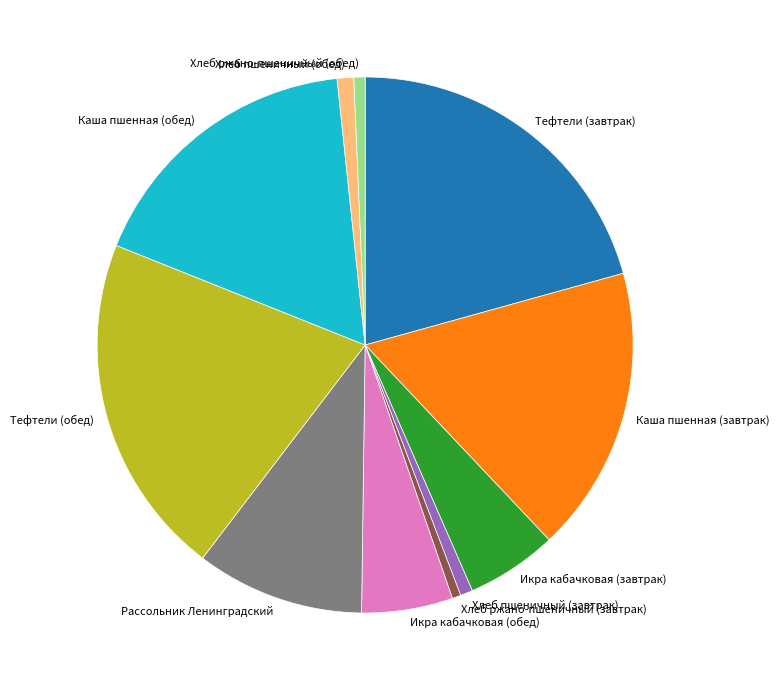

Do Каша пшенная (завтрак) and Тефтели (обед) together represent more than half of the pie?

No